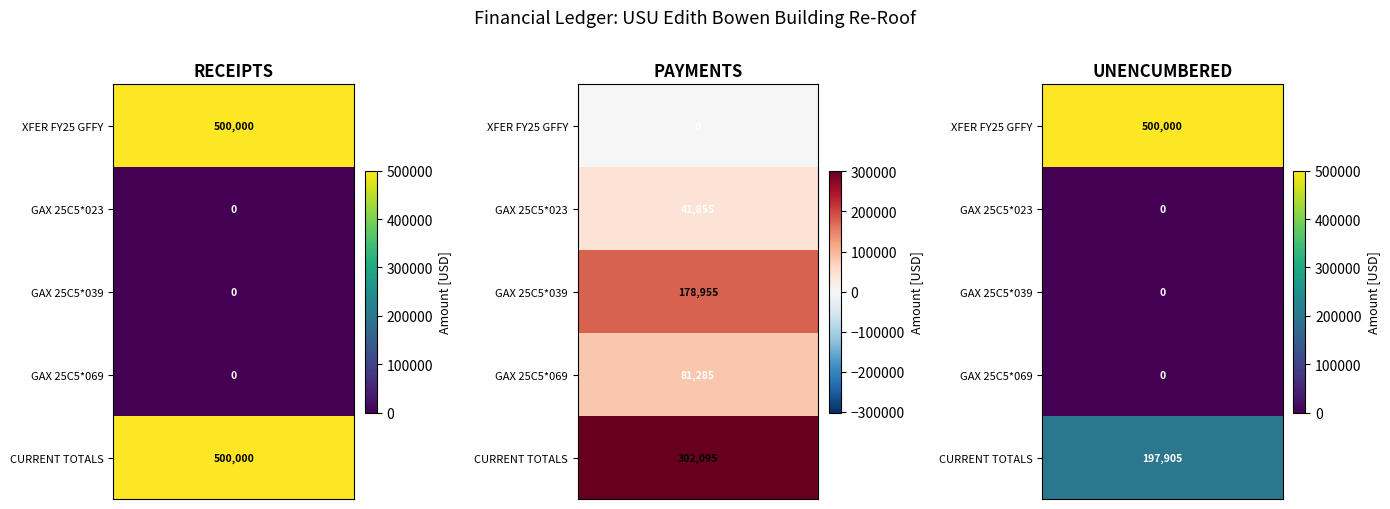

Where is PAYMENTS nearest to the value 151047?

2